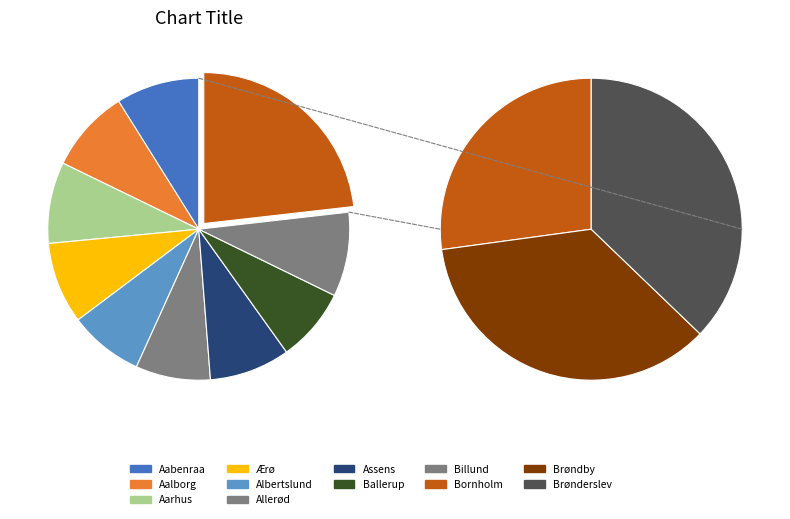

To the nearest percent, what is the combined percentage of Ballerup and Brøndby?

16%